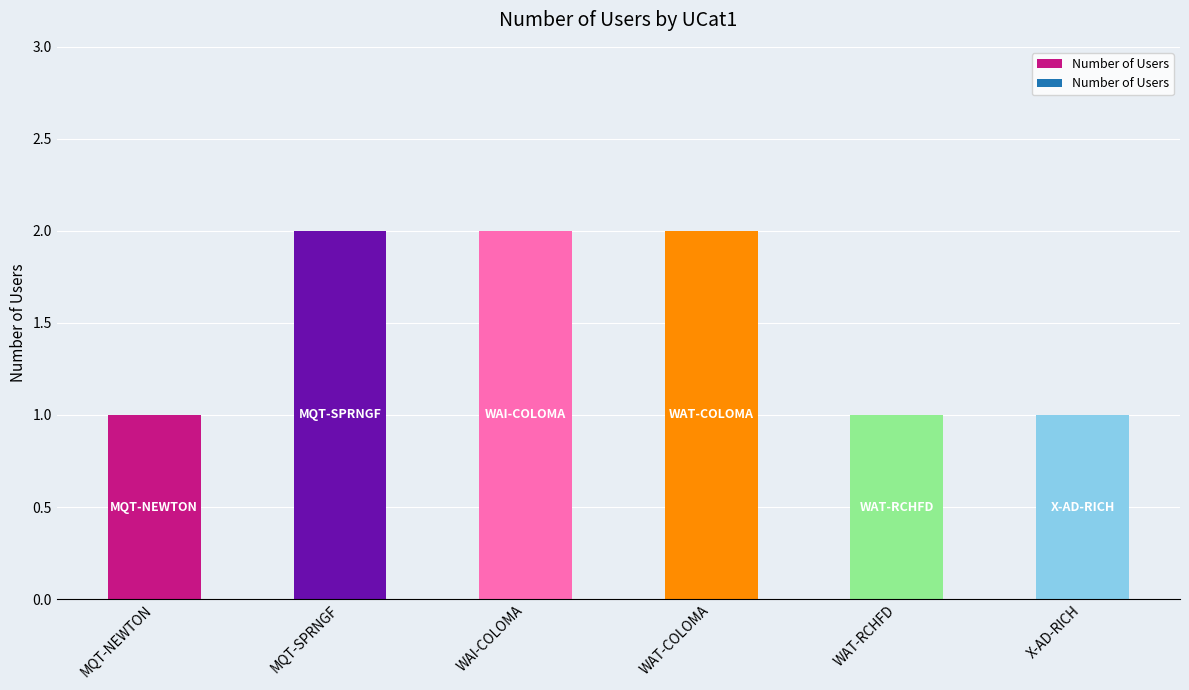

The chart shows a value of 1 at WAT-RCHFD. True or false?

True